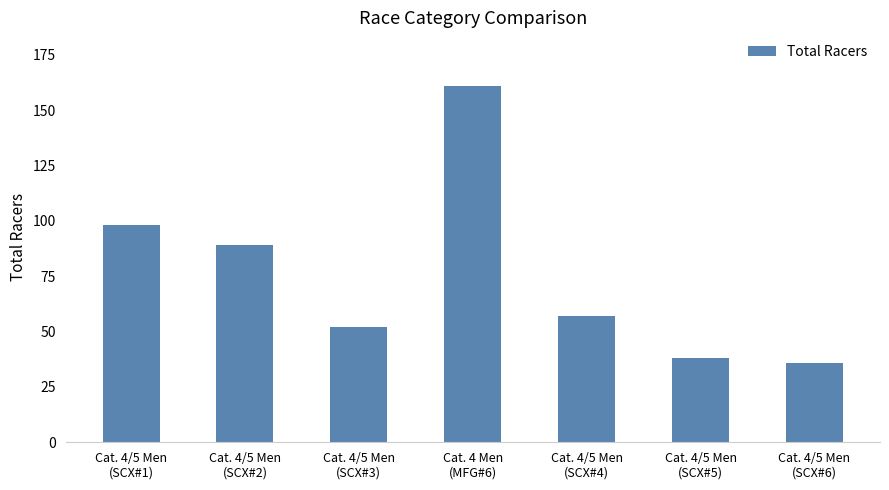

Reading left to right, list all the values displayed in this chart.

Cat. 4/5 Men
(SCX#1)=98	Cat. 4/5 Men
(SCX#2)=89	Cat. 4/5 Men
(SCX#3)=52	Cat. 4 Men
(MFG#6)=161	Cat. 4/5 Men
(SCX#4)=57	Cat. 4/5 Men
(SCX#5)=38	Cat. 4/5 Men
(SCX#6)=36